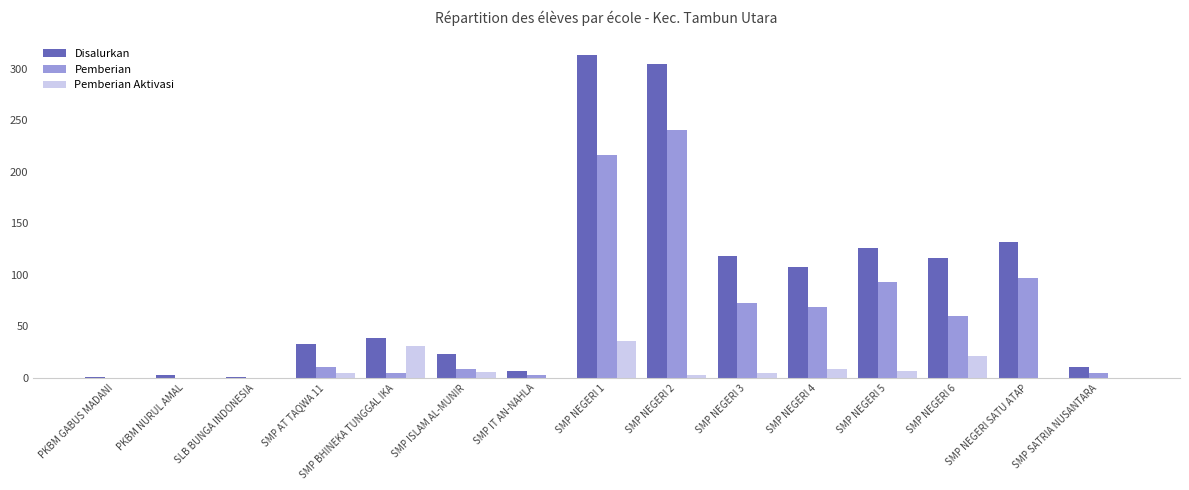

What is the difference between the Disalurkan values at SMP AT TAQWA 11 and SMP NEGERI SATU ATAP?

99